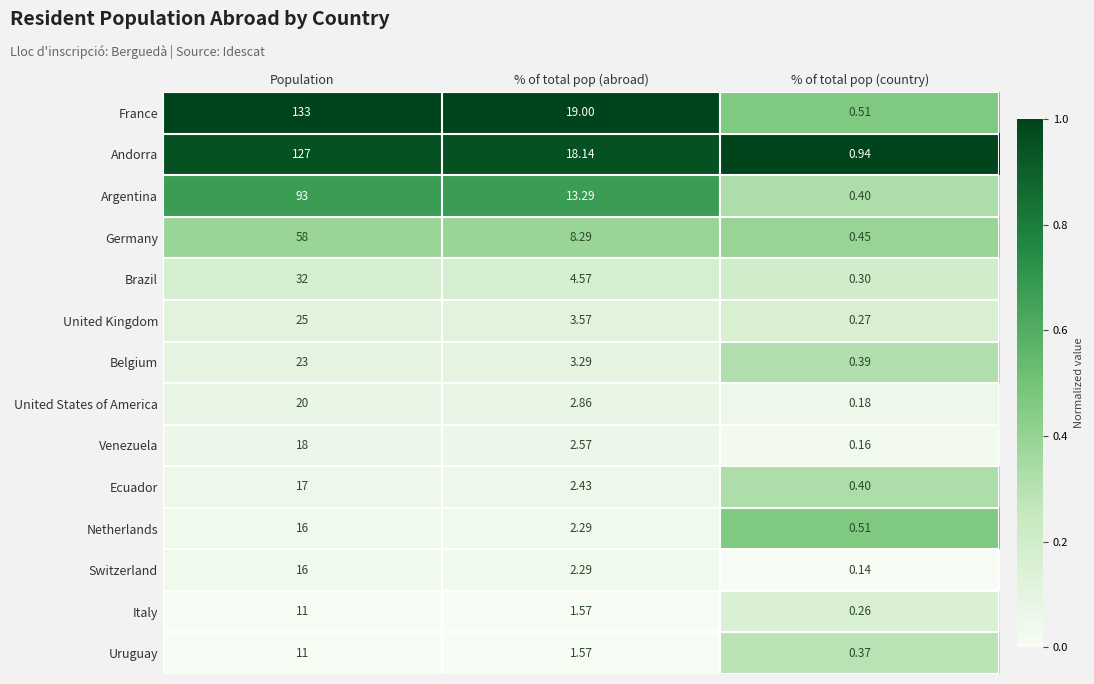

Which series changed the most between Population and % of total pop (abroad)?

France